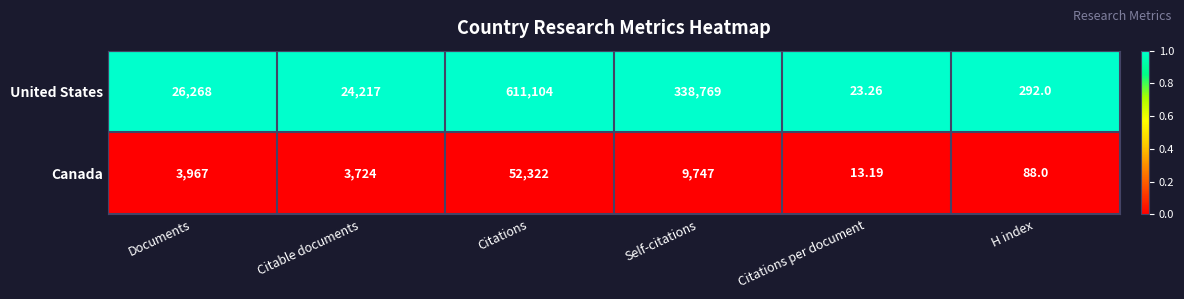

What is the total value across all series at Citations per document?

36.5